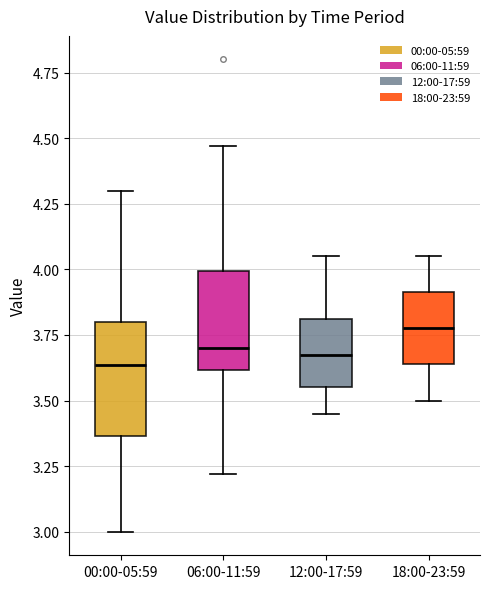

Where is the lower edge of the box for 18:00-23:59 on the y-axis? The values are not printed on the chart, so give them approximately, as read against the axis.

3.65